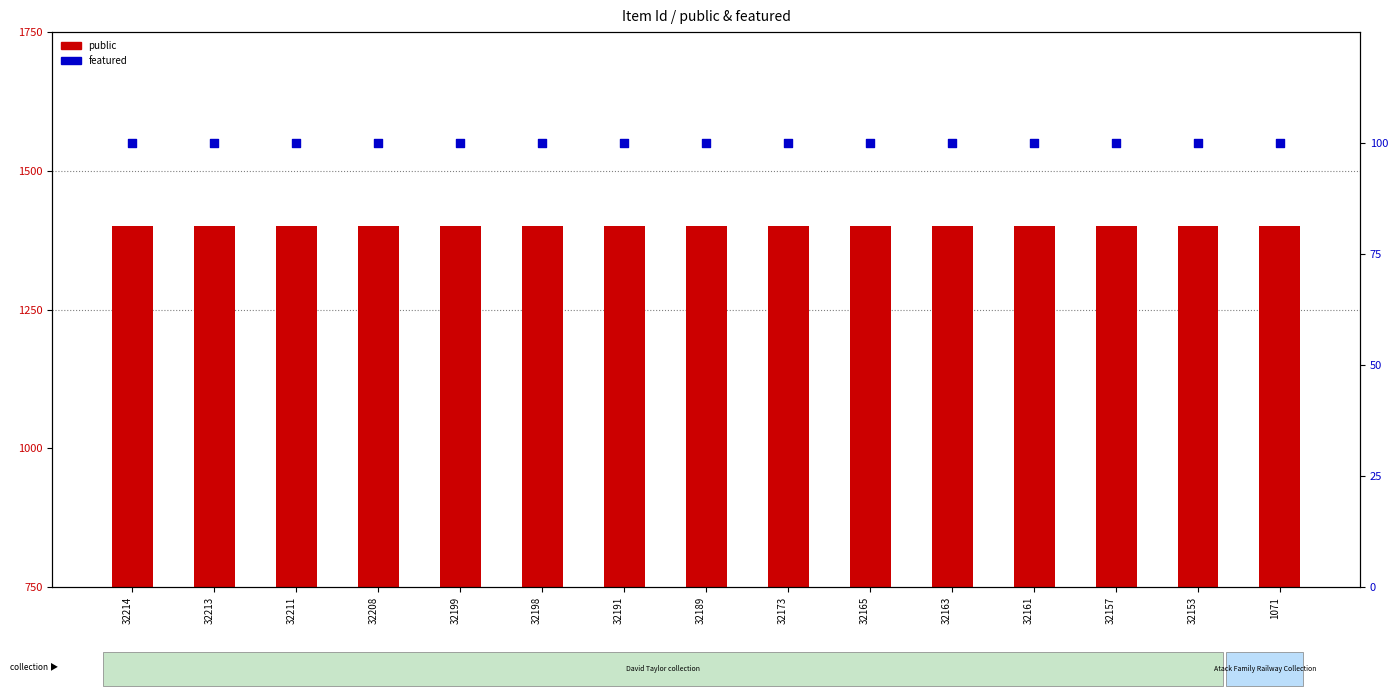

Which series has the largest total across all categories?

public